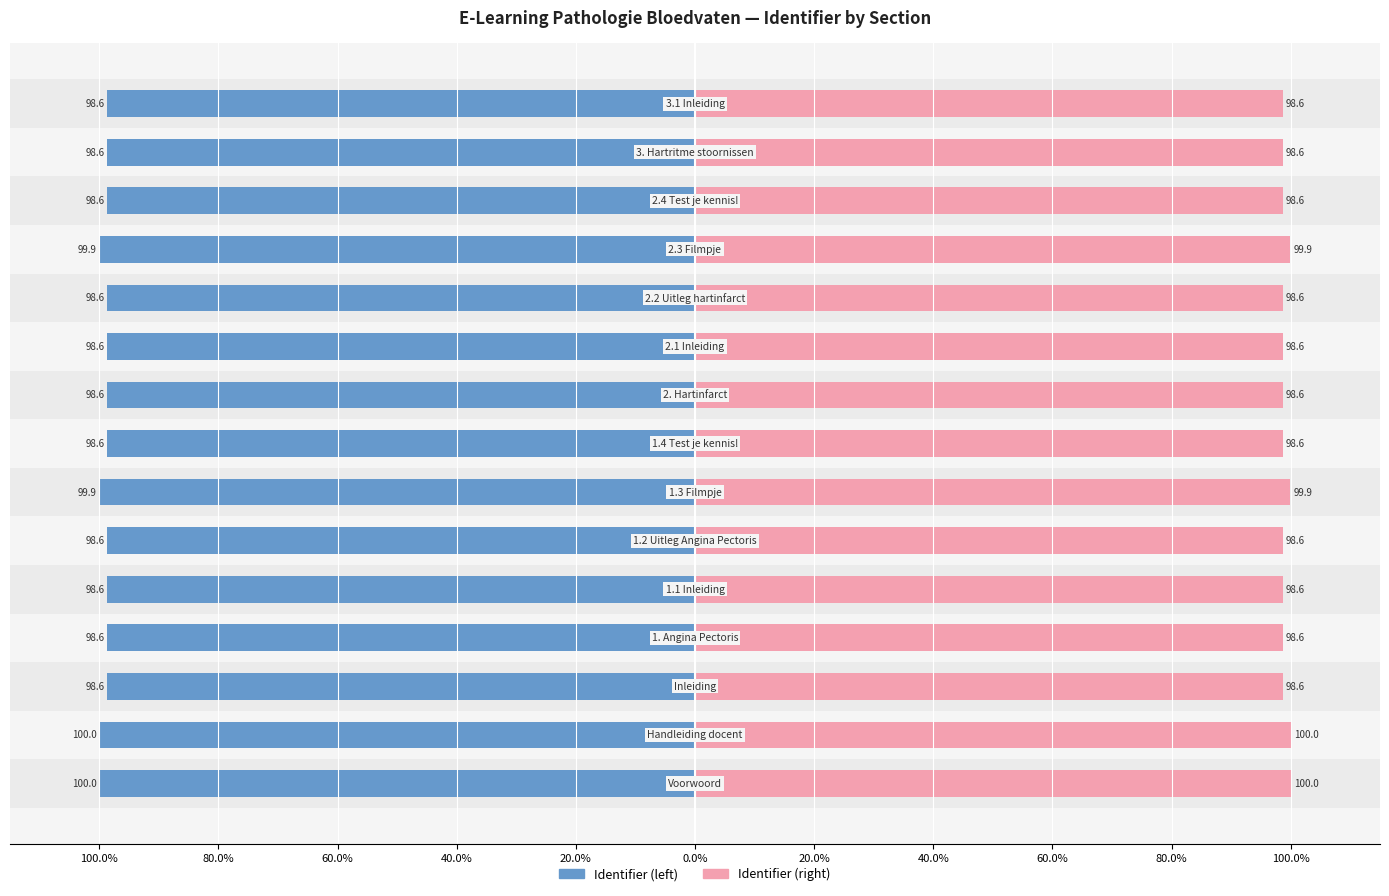

How many bars are there in total?

30